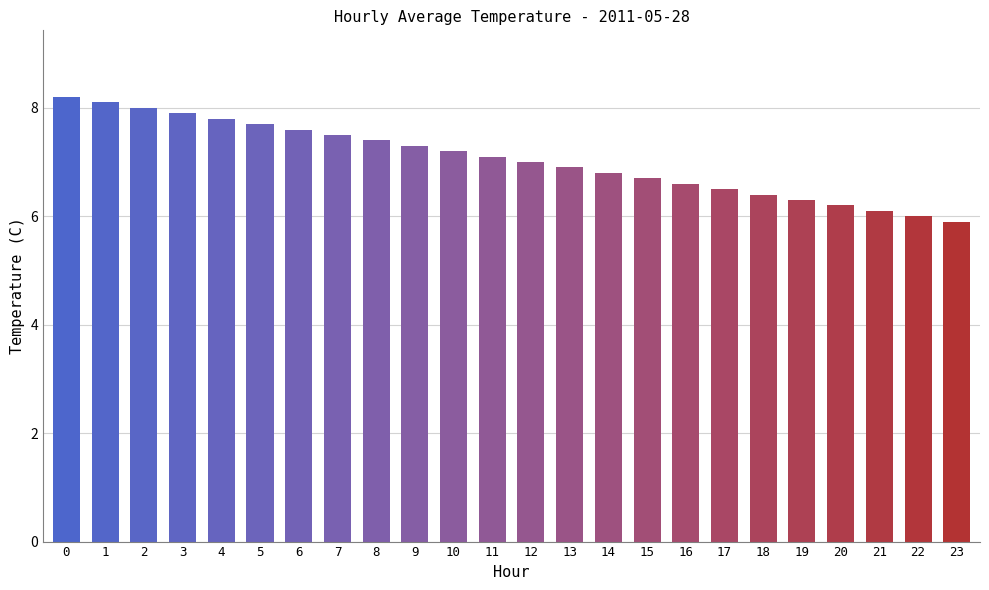

What is the sum of all values?

169.2